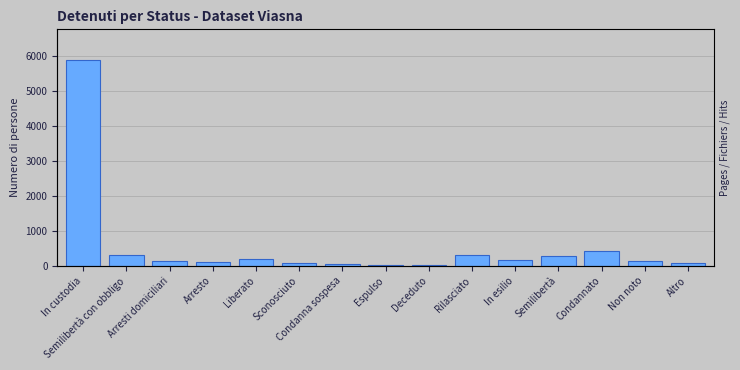

Are the bars horizontal?

No